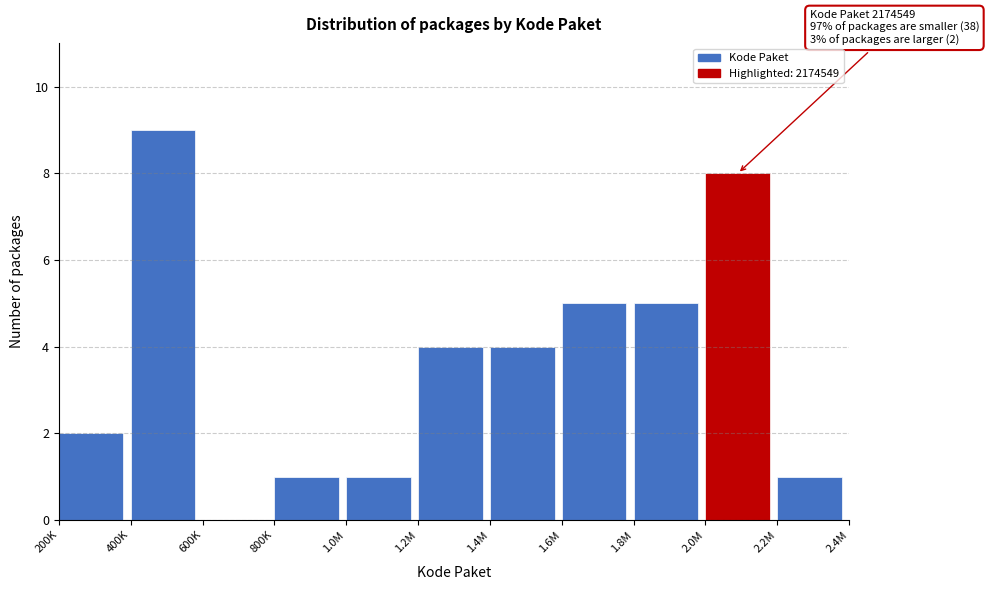

Reading left to right, what are all the values shown in this chart?

200K=2	400K=9	600K=0	800K=1	1.0M=1	1.2M=4	1.4M=4	1.6M=5	1.8M=5	2.0M=8	2.2M=1